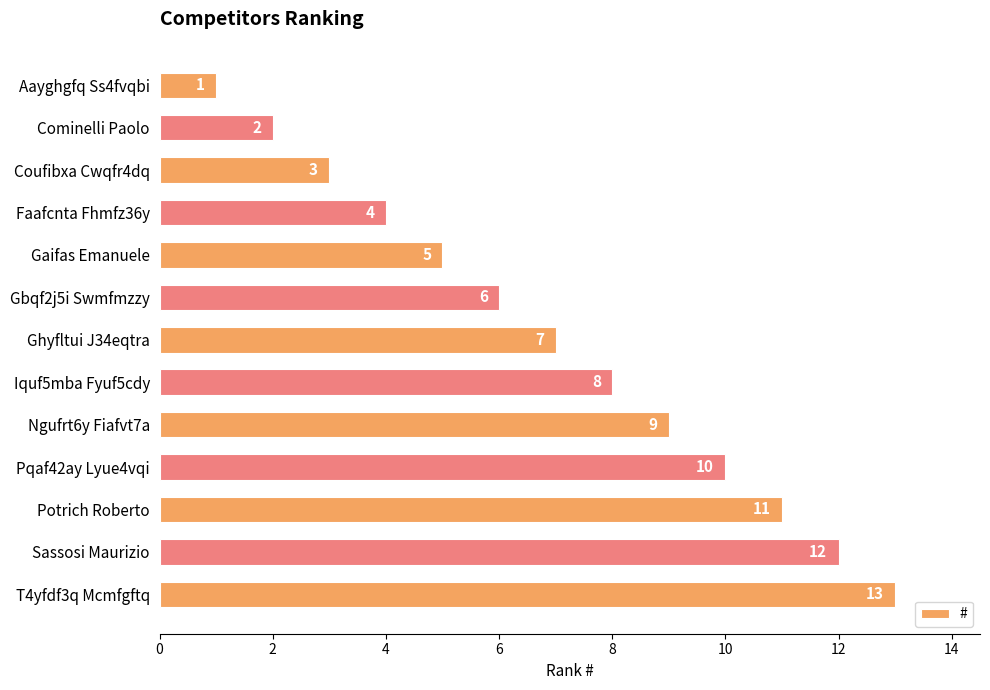

Where is the data nearest to the value 7?

Ghyfltui J34eqtra